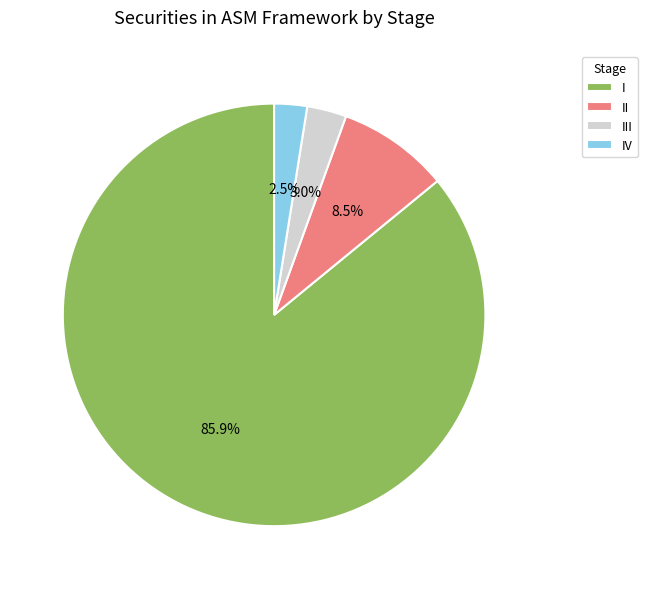

Is the sum of II and III greater than half?

No